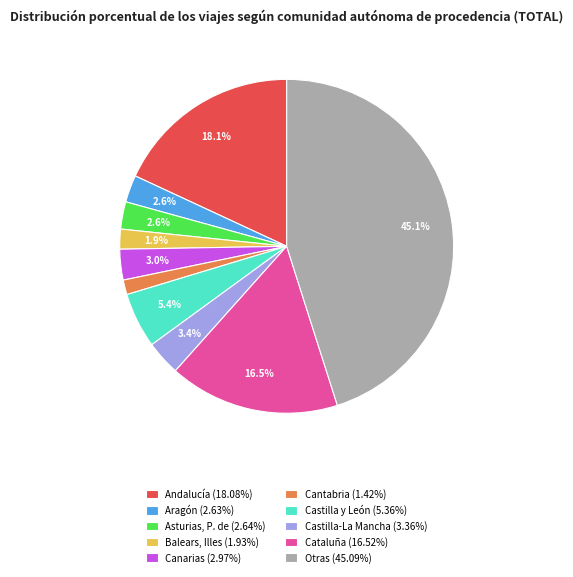

How many slices are in this pie chart?

10